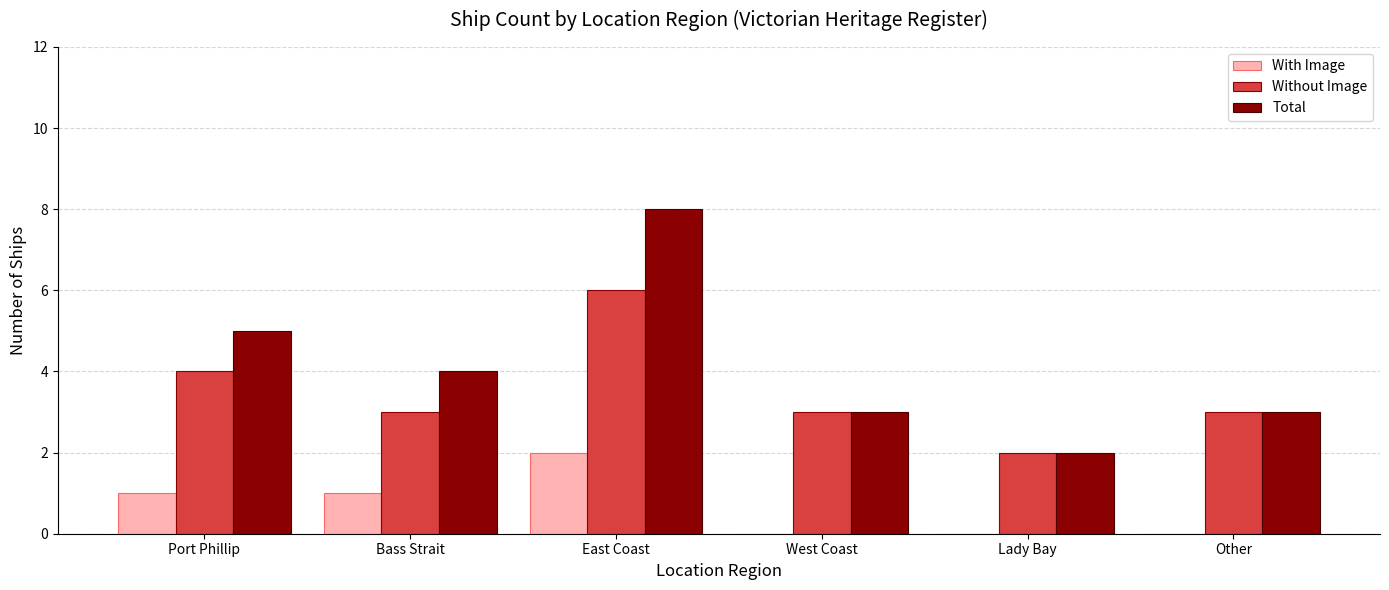

True or false: Total has a value of 4 at Bass Strait.

True